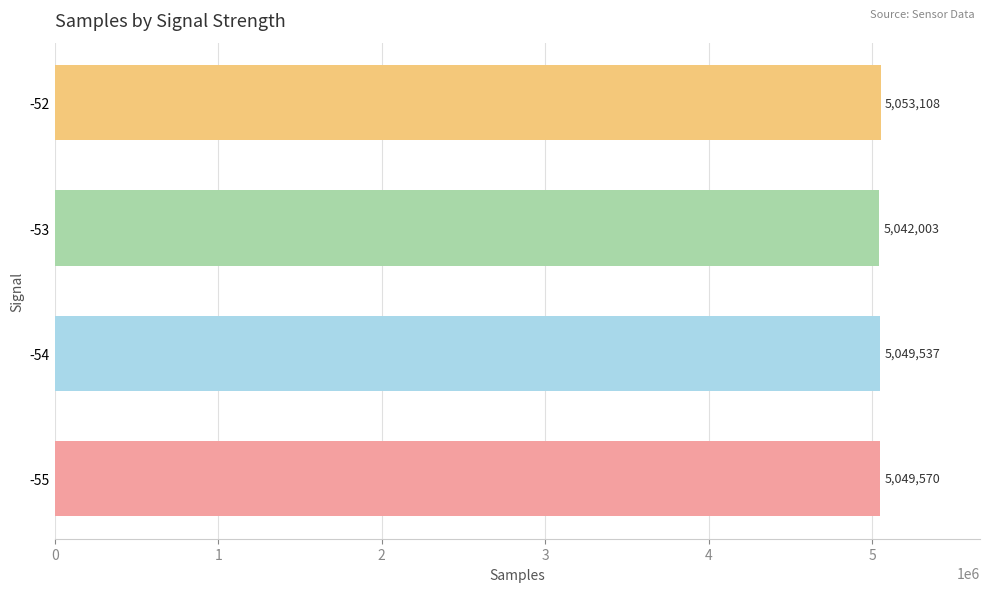

What is the difference between the maximum and minimum values?

11105